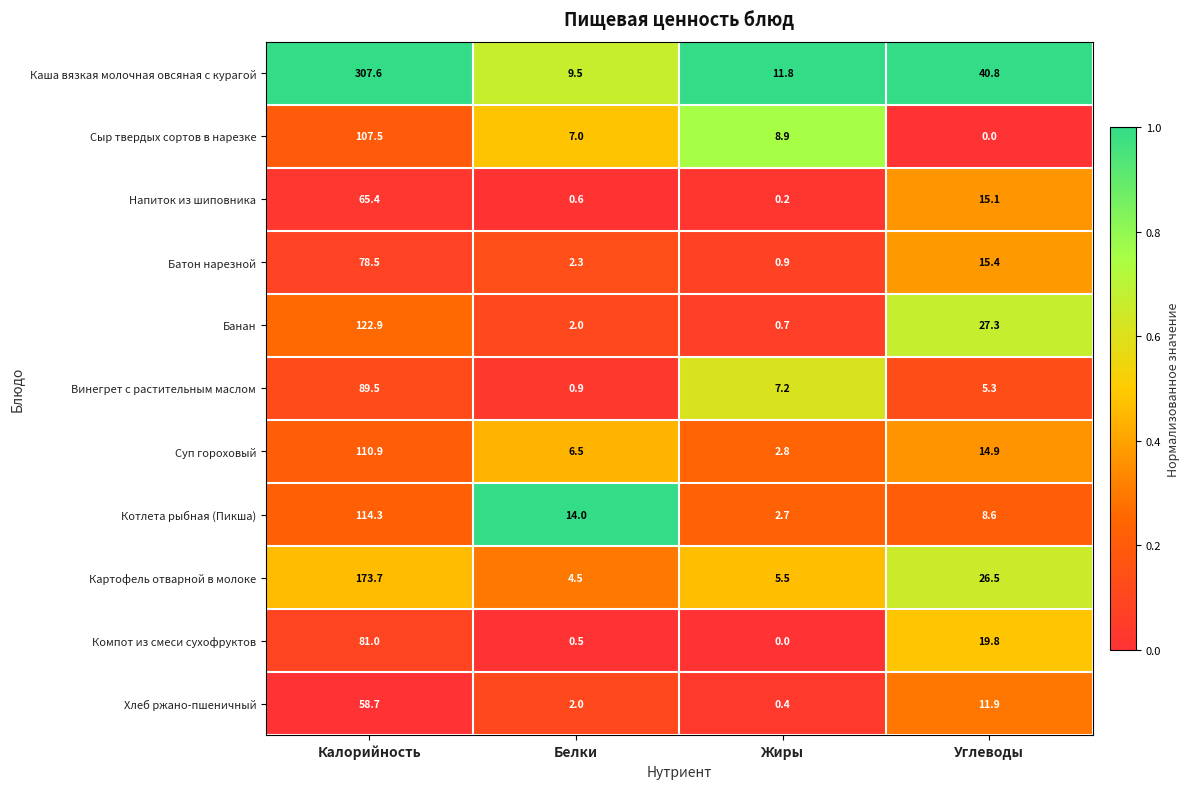

Where is Картофель отварной в молоке nearest to the value 89?

Углеводы